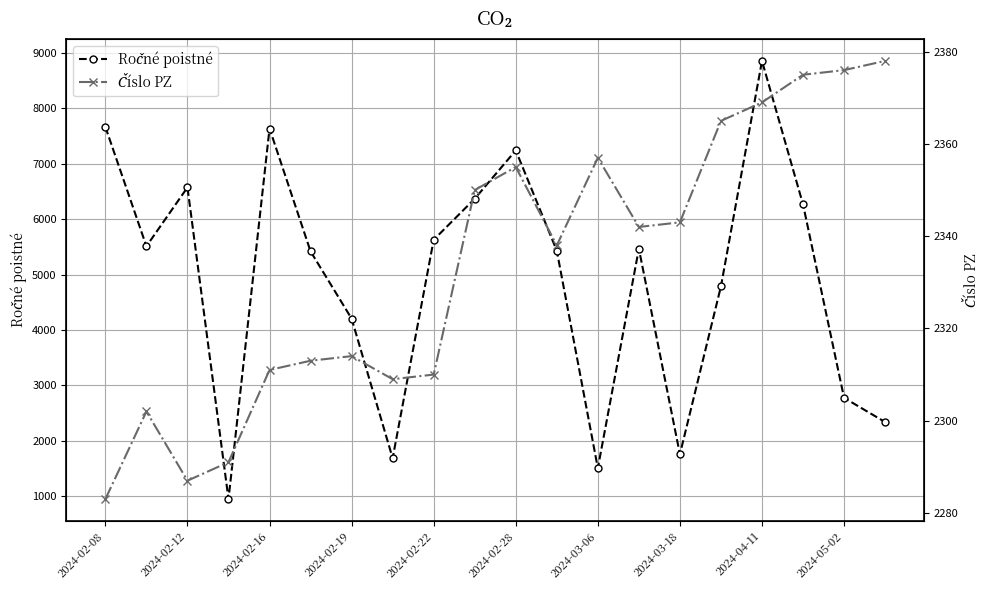

List the series in order of their overall mean, highest first.

Ročné poistné, Číslo PZ